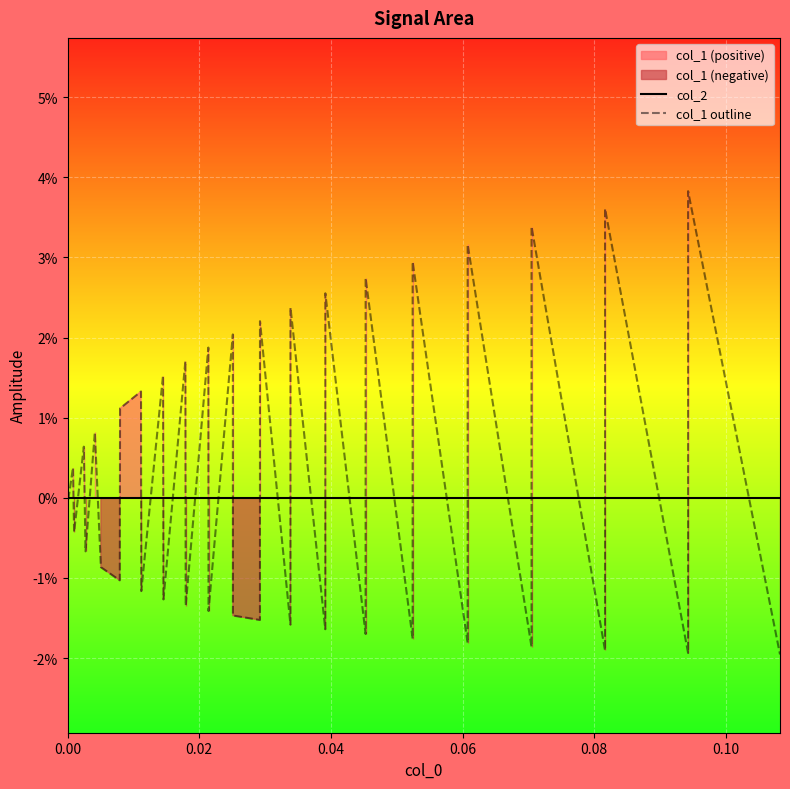

Which series has the widest spread of values?

col_1 outline